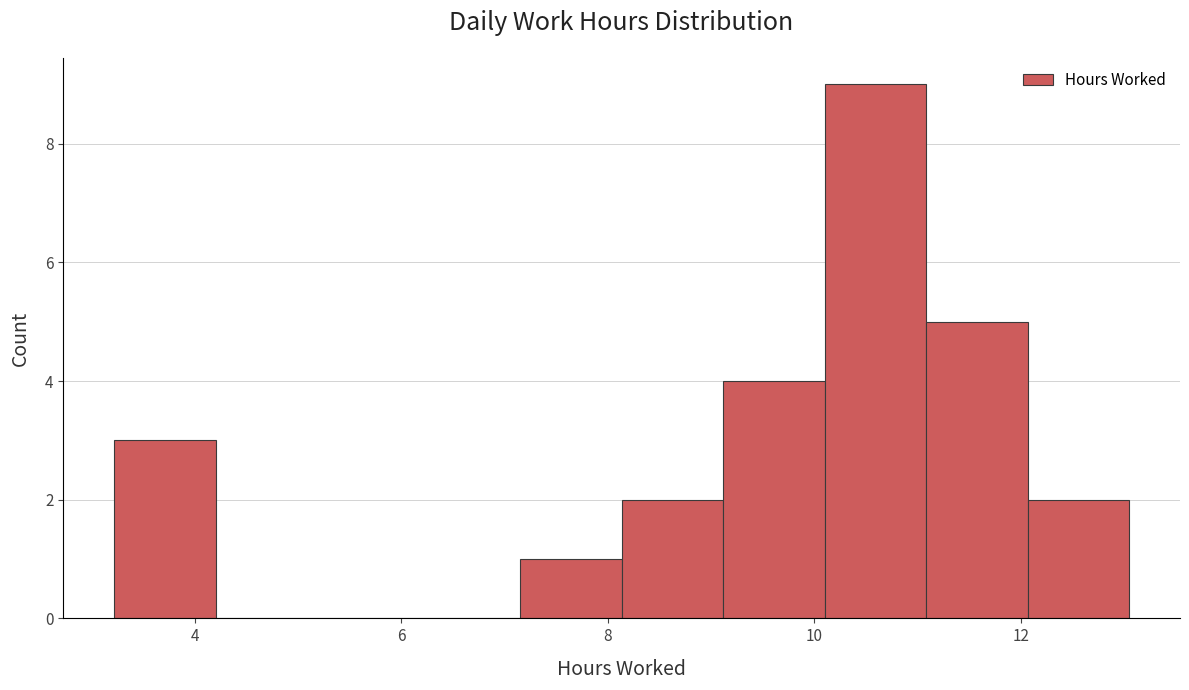

Reading left to right, transcribe this chart: for each bar, give the range it covers on the x-axis and its height. Neither the bar edges nor the heights are printed on the chart, so give them approximately, as read against the axes.

3.2 to 4.2: 3
4.2 to 5.2: 0
5.2 to 6.2: 0
6.2 to 7.2: 0
7.2 to 8.2: 1
8.2 to 9.2: 2
9.2 to 10.2: 4
10.2 to 11.0: 9
11.0 to 12.0: 5
12.0 to 13.0: 2